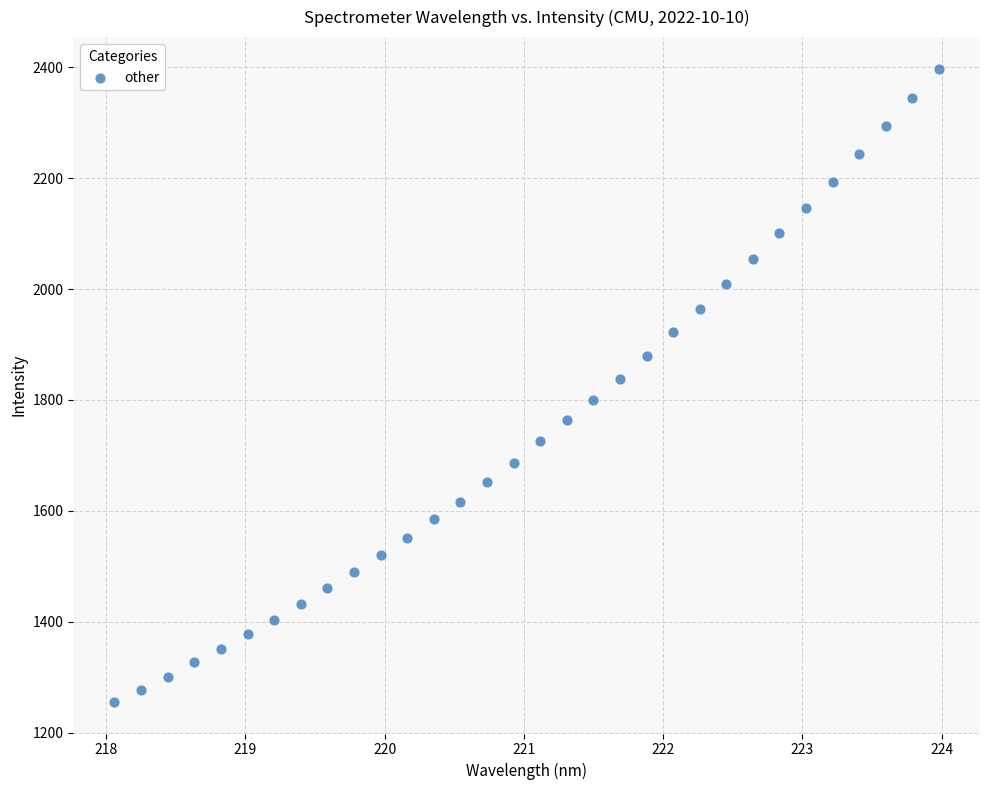

What is the range of X values (max minus min)?

5.9